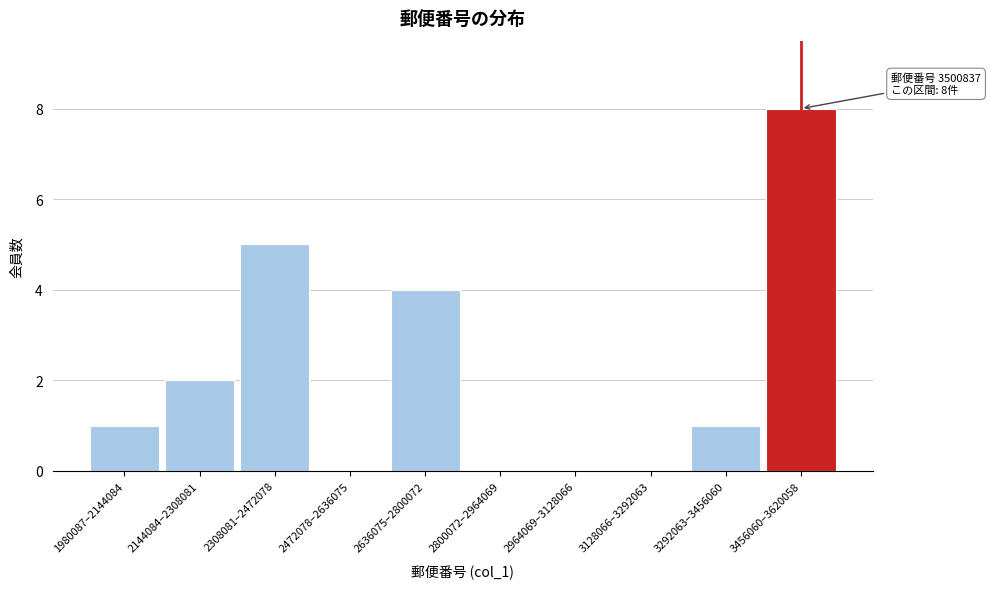

Reading right to left, list all the values displayed in this chart.

3456060–3620058=8	3292063–3456060=1	3128066–3292063=0	2964069–3128066=0	2800072–2964069=0	2636075–2800072=4	2472078–2636075=0	2308081–2472078=5	2144084–2308081=2	1980087–2144084=1